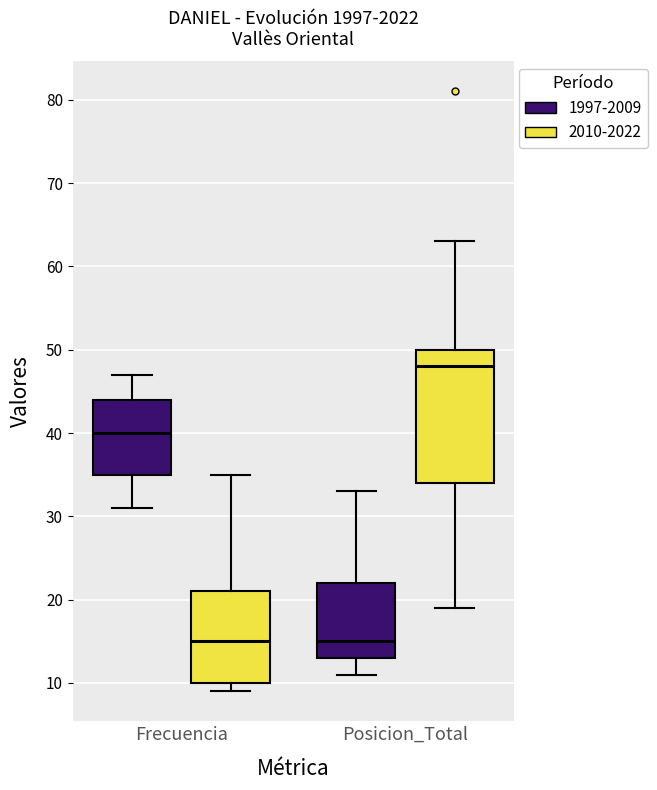

Where does the lower whisker of the box for Posicion_Total (2010-2022) end on the y-axis? The values are not printed on the chart, so give them approximately, as read against the axis.

19